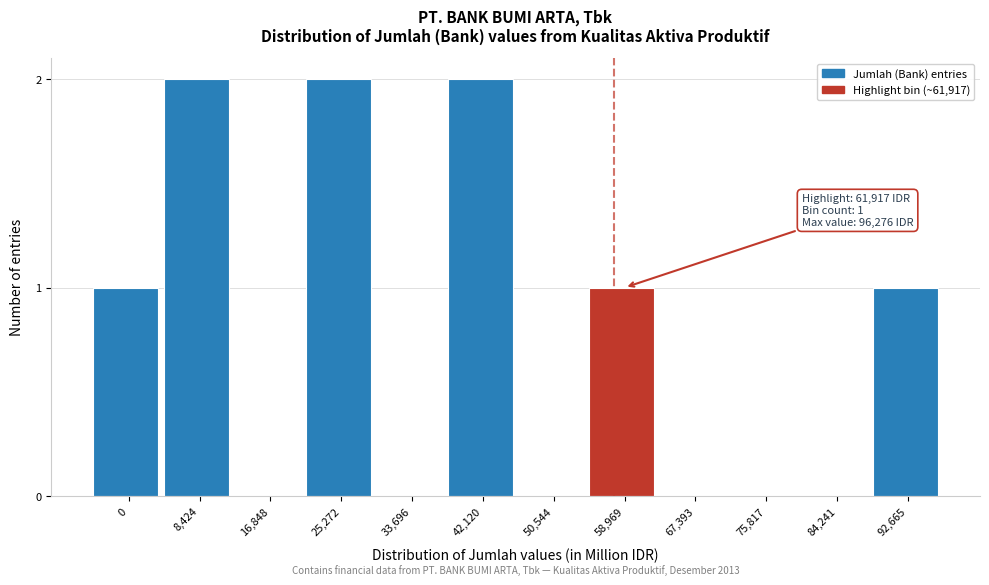

Reading left to right, extract all data points from this chart.

0=1	8,424=2	16,848=0	25,272=2	33,696=0	42,120=2	50,544=0	58,969=1	67,393=0	75,817=0	84,241=0	92,665=1